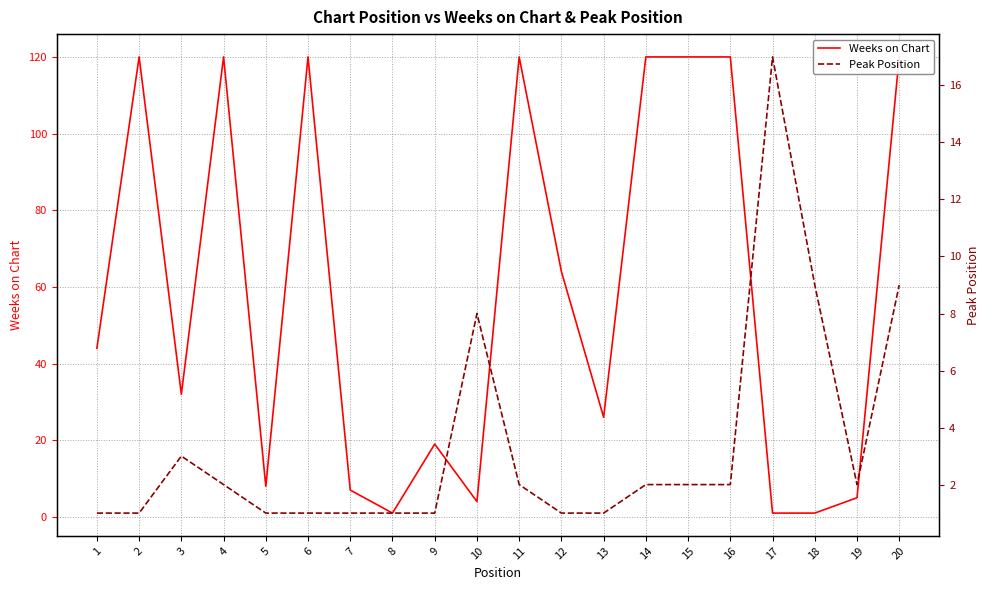

How many data points in Peak Position are above 2?

5